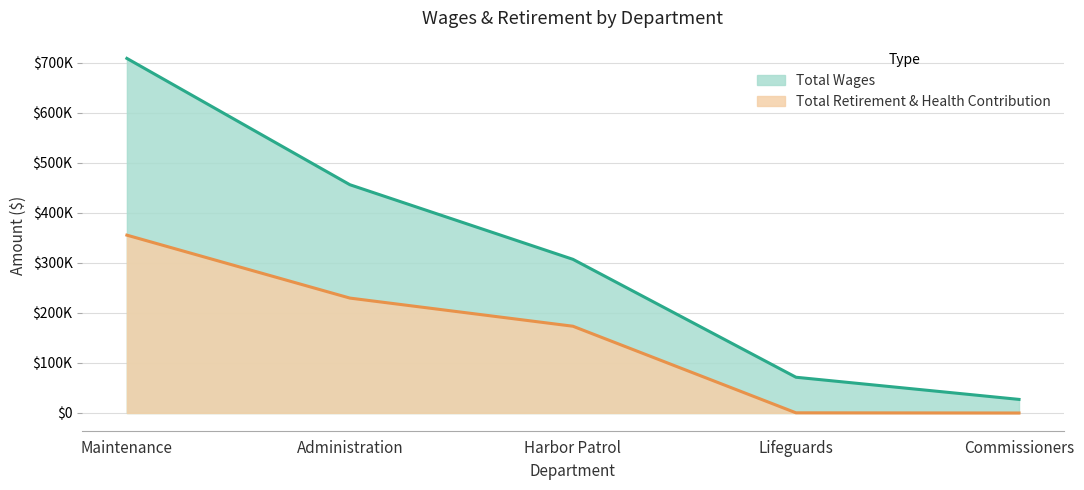

Reading left to right, what are all the values shown in this chart?

Total Wages: Maintenance=708609	Administration=456130	Harbor Patrol=307077	Lifeguards=71437	Commissioners=27150
Total Retirement & Health Contribution: Maintenance=355416	Administration=229620	Harbor Patrol=173370	Lifeguards=350	Commissioners=0